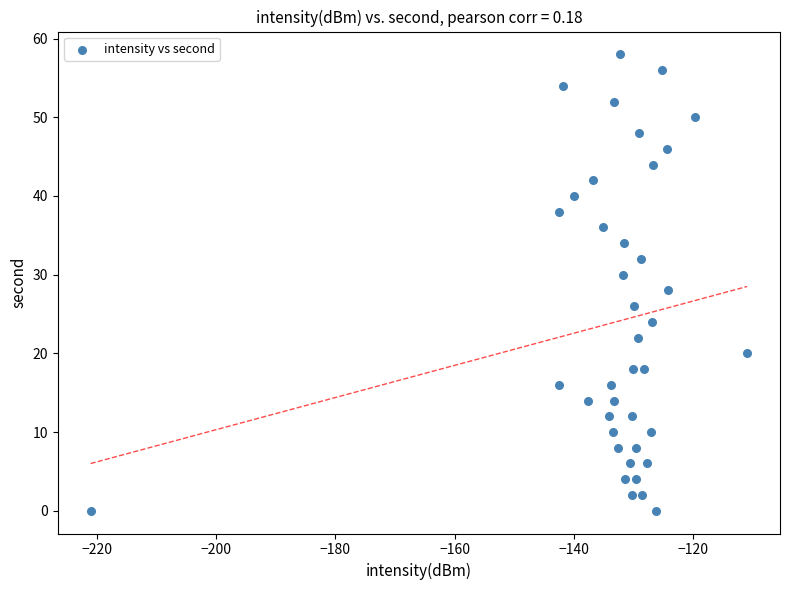

What is the range of Y values (max minus min)?

58